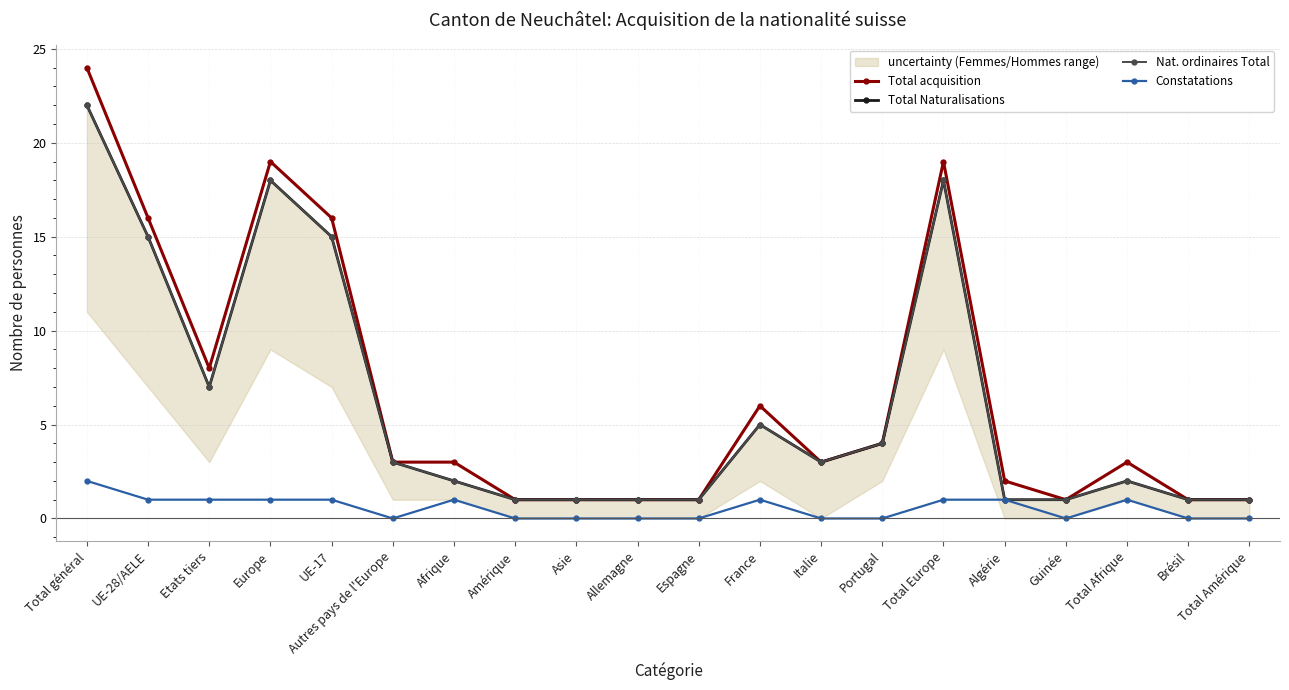

At which category does Nat. ordinaires Total reach its first local peak?

Europe